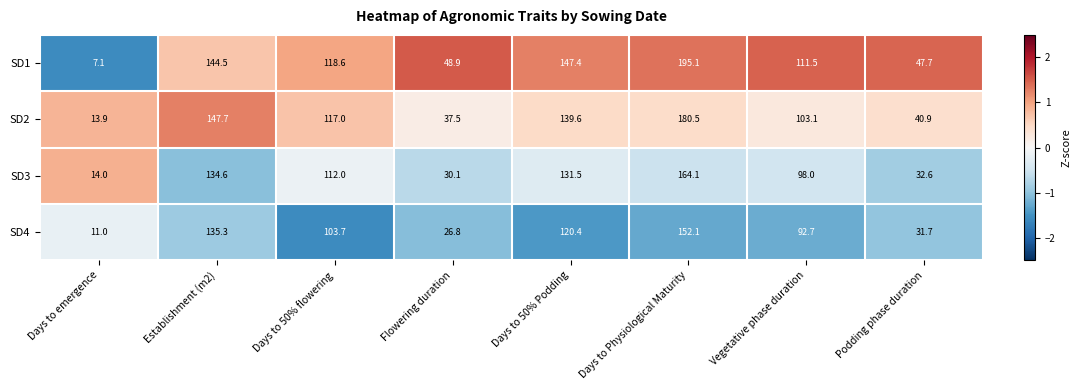

What is the difference between the maximum and minimum values in the SD2 series?

166.6